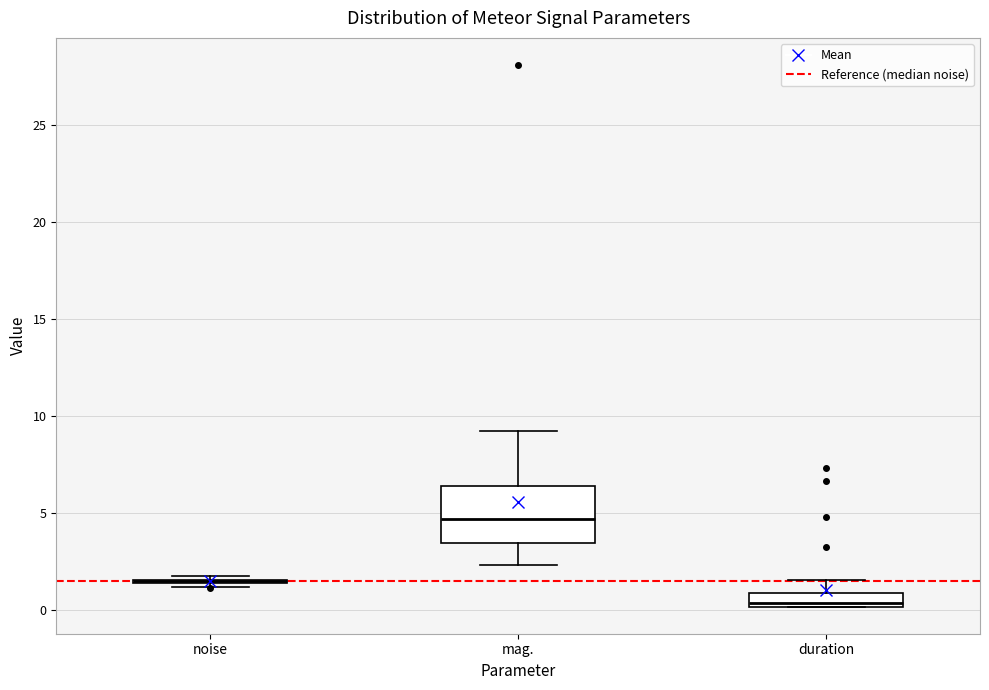

Where is the upper edge of the box for duration on the y-axis? The values are not printed on the chart, so give them approximately, as read against the axis.

1.0